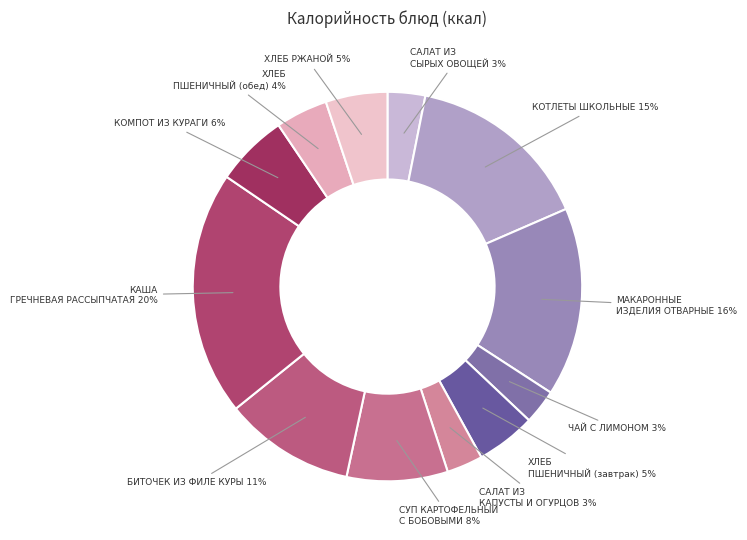

How many slices are in this pie chart?

12